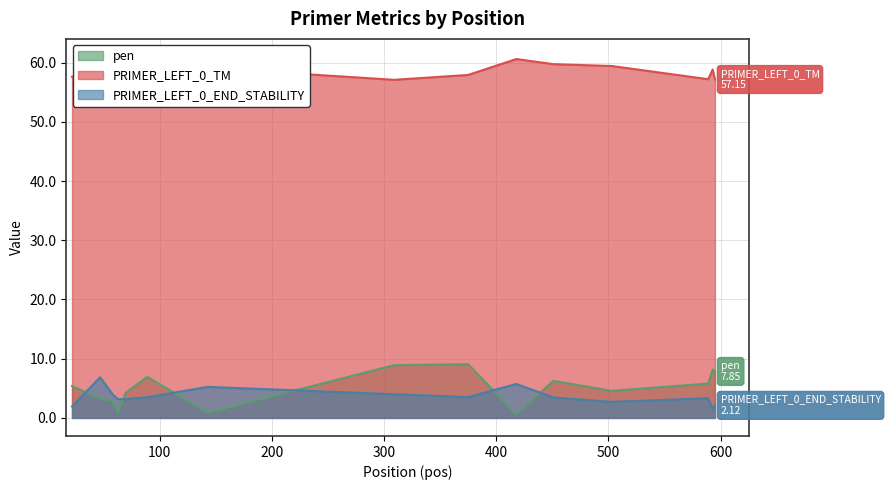

What is the spread (max minus min) of values at 63?

58.0